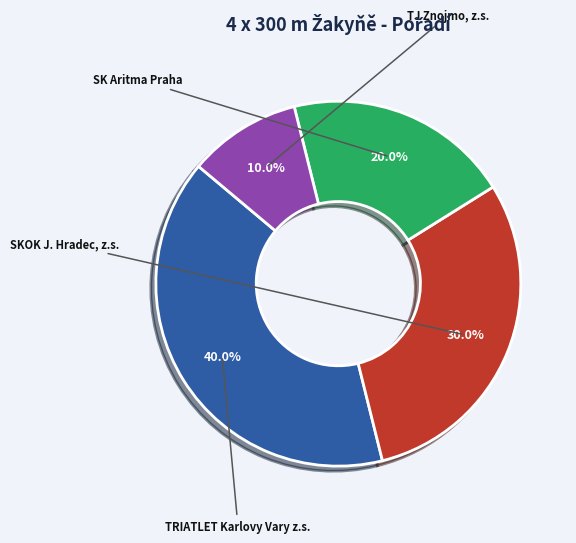

Is there any slice that represents more than half of the pie?

No